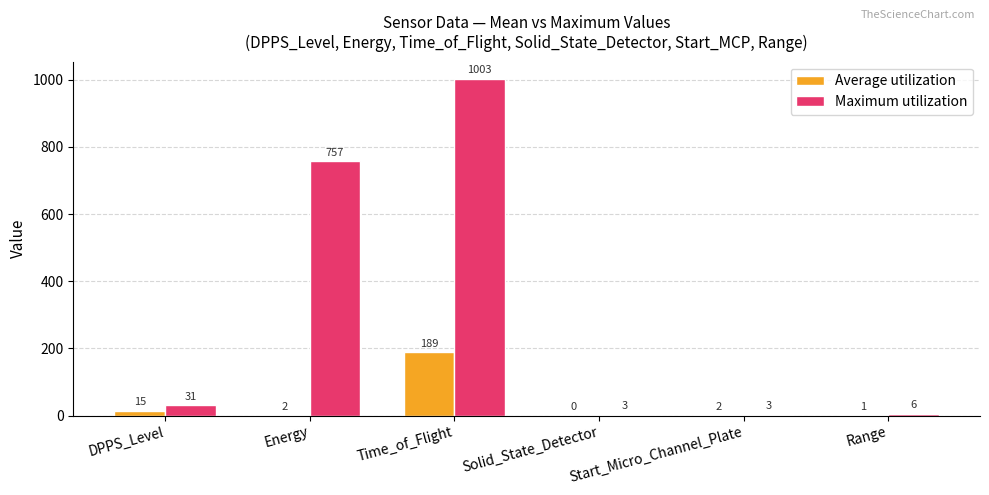

Reading left to right, extract all data points from this chart.

Average utilization: DPPS_Level=15	Energy=2	Time_of_Flight=189	Solid_State_Detector=0	Start_Micro_Channel_Plate=2	Range=1
Maximum utilization: DPPS_Level=31	Energy=757	Time_of_Flight=1003	Solid_State_Detector=3	Start_Micro_Channel_Plate=3	Range=6